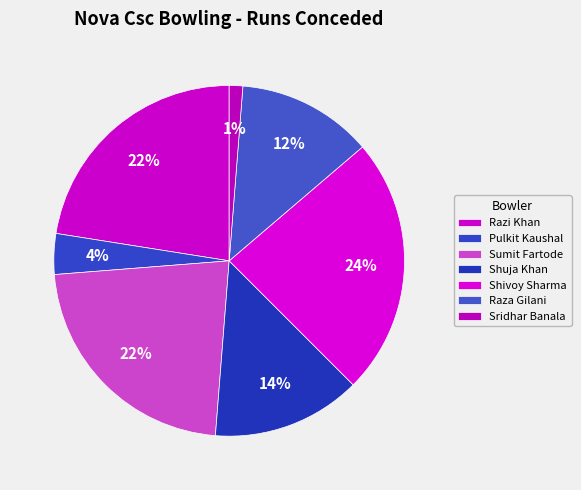

Which category has the smallest portion of the pie?

Sridhar Banala